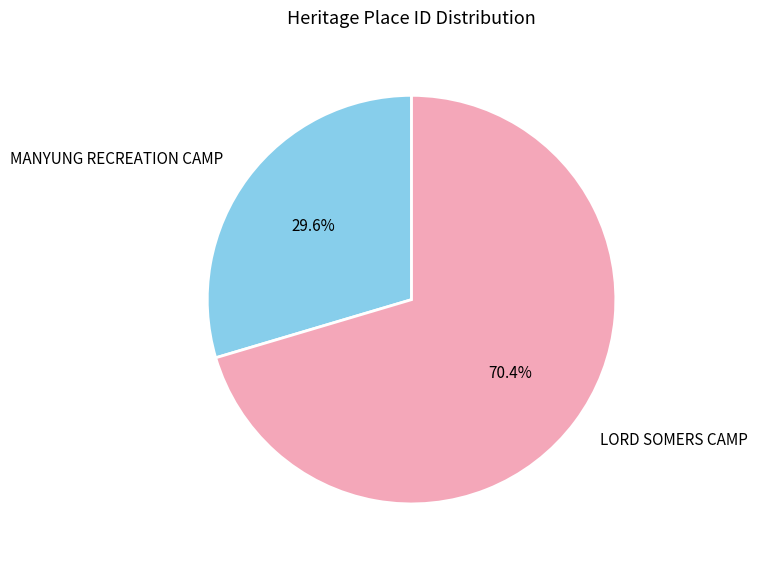

What portion of the pie excludes LORD SOMERS CAMP?

29.6%